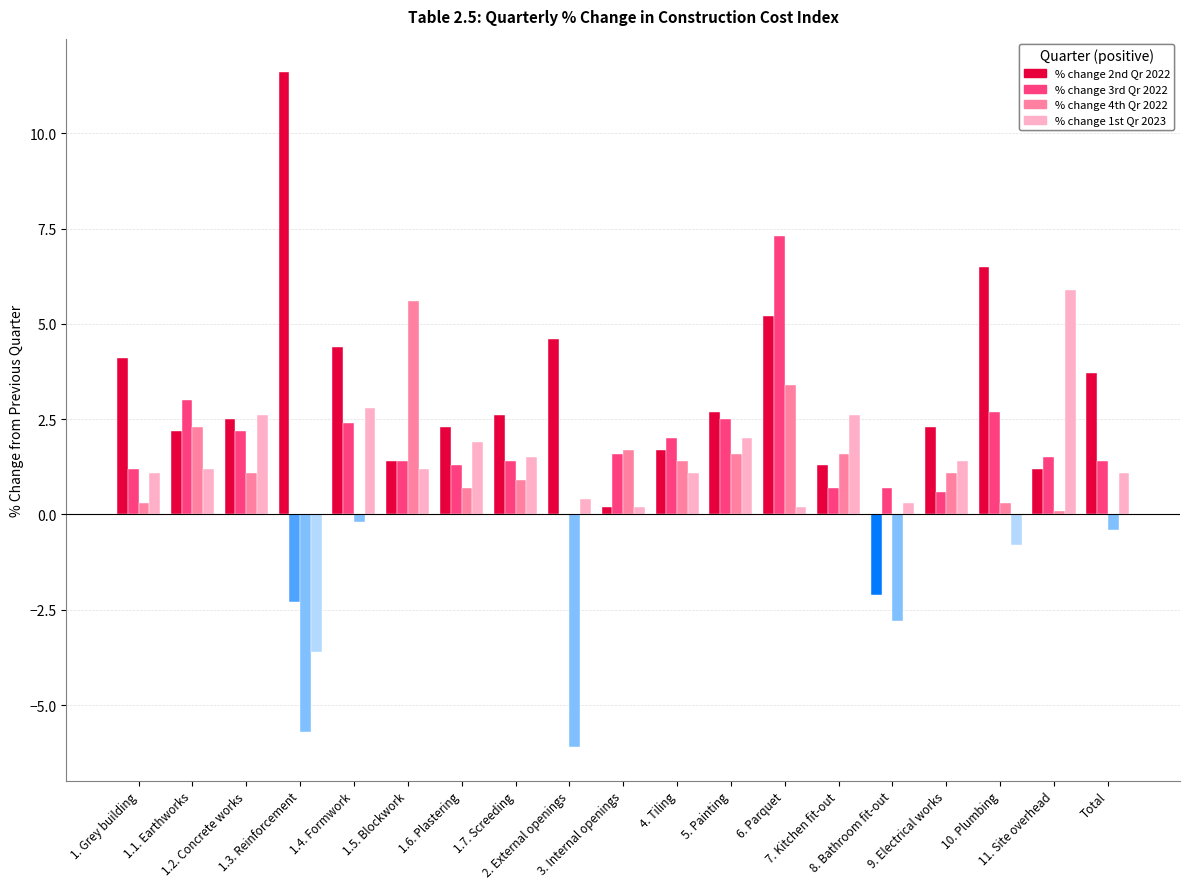

What are all the series names shown in the legend?

% change 2nd Qr 2022, % change 3rd Qr 2022, % change 4th Qr 2022, % change 1st Qr 2023